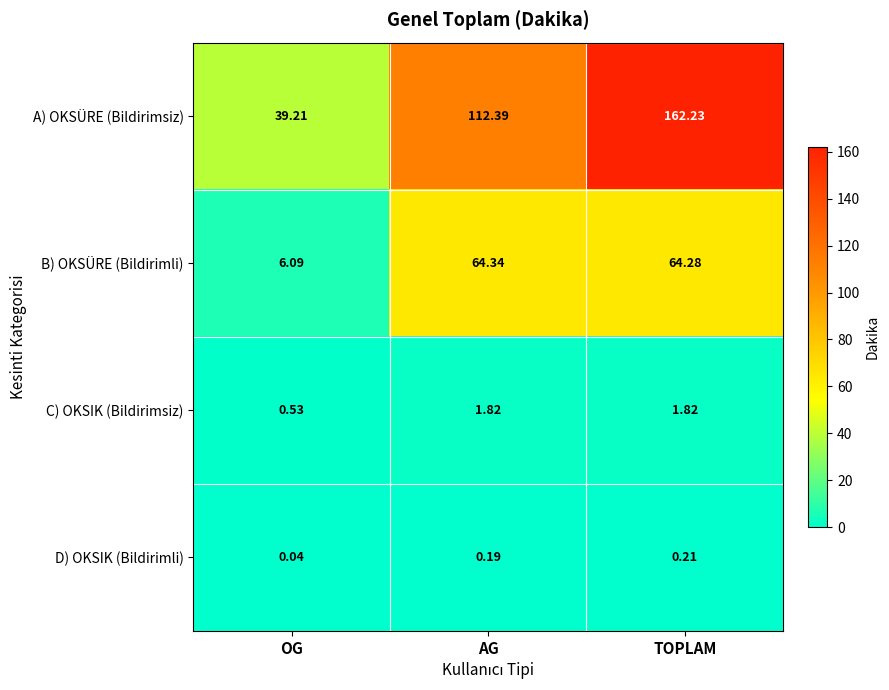

How many data points in B) OKSÜRE (Bildirimli) are less than 64?

1